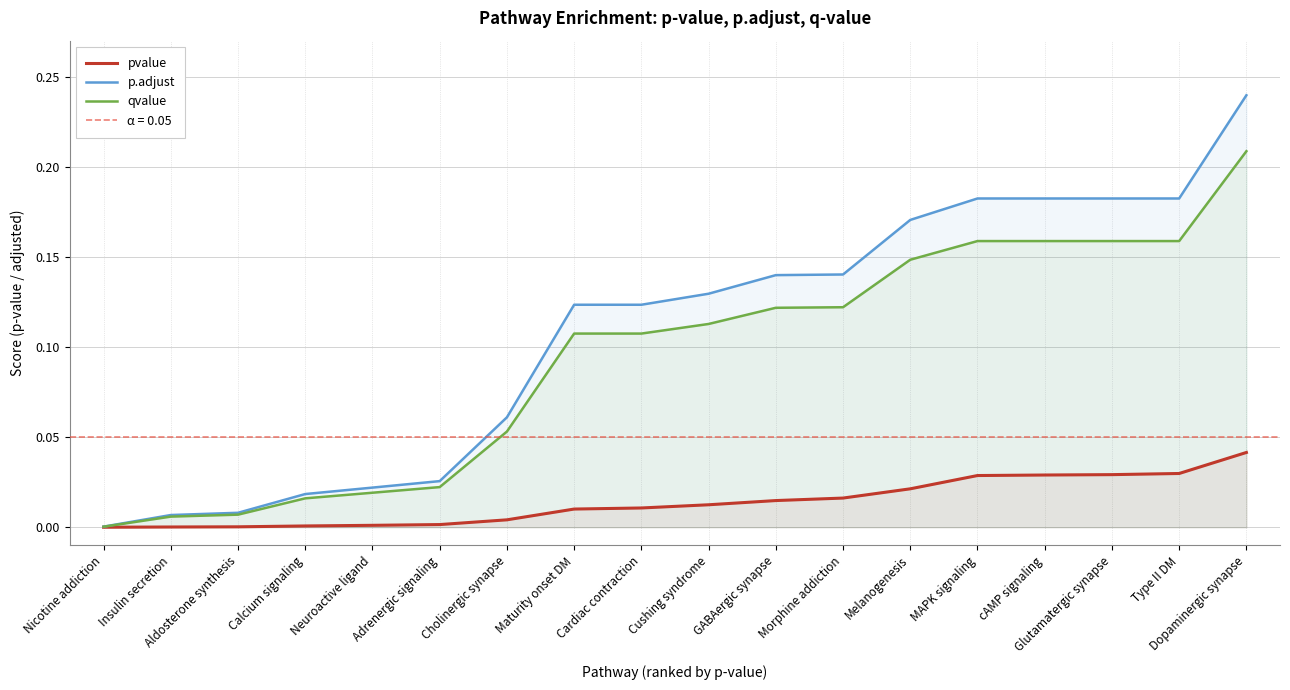

True or false: pvalue and p.adjust intersect in this chart.

False